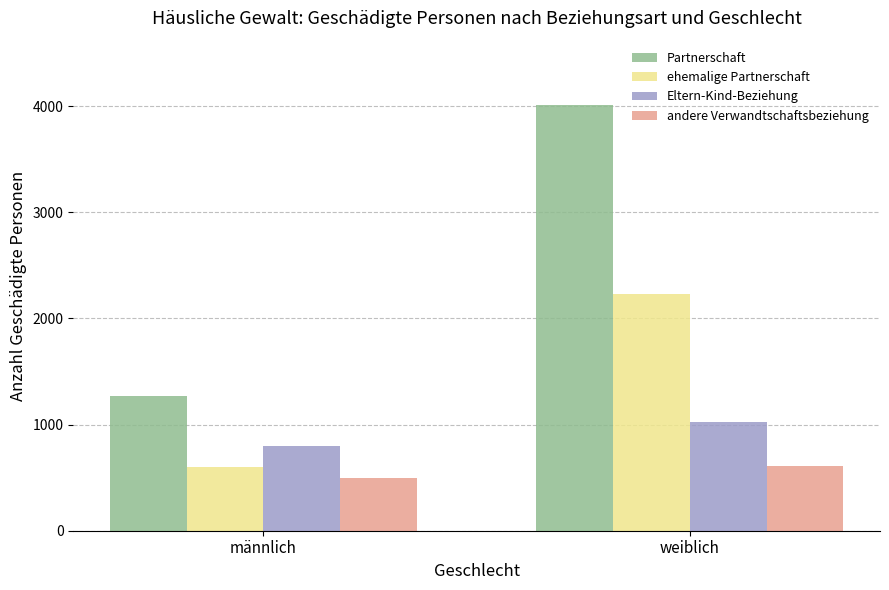

Does the chart contain stacked bars?

No